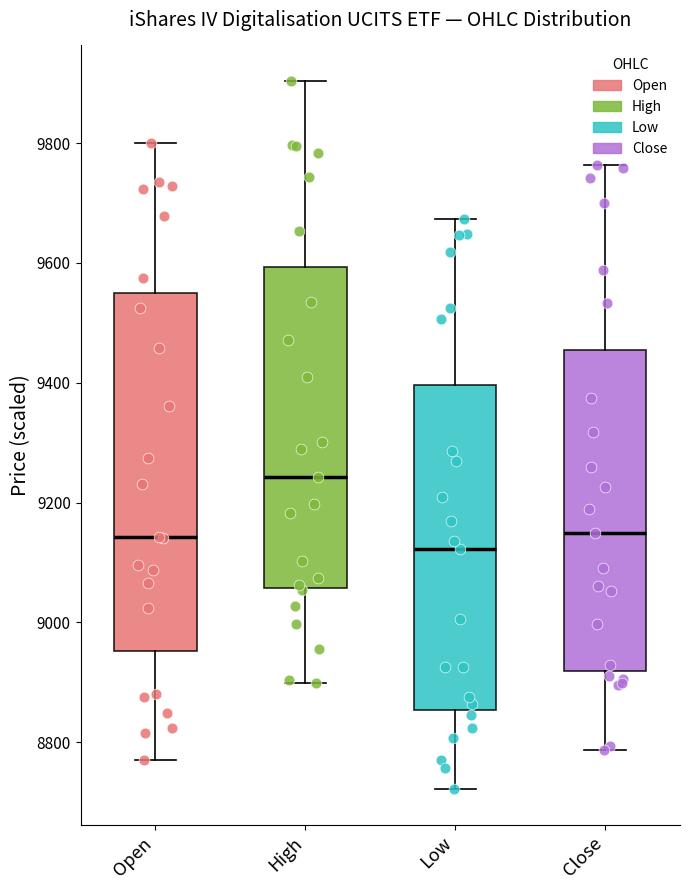

Reading left to right, read every box against the y-axis: the position of its median line, the range the box covers, and the ends of its whiskers. The values are not printed on the chart, so give them approximately, as read against the axis.

Open: median 9140, box 8960 to 9560, whiskers 8780 to 9800
High: median 9240, box 9060 to 9600, whiskers 8900 to 9900
Low: median 9120, box 8860 to 9400, whiskers 8720 to 9680
Close: median 9140, box 8920 to 9460, whiskers 8780 to 9760